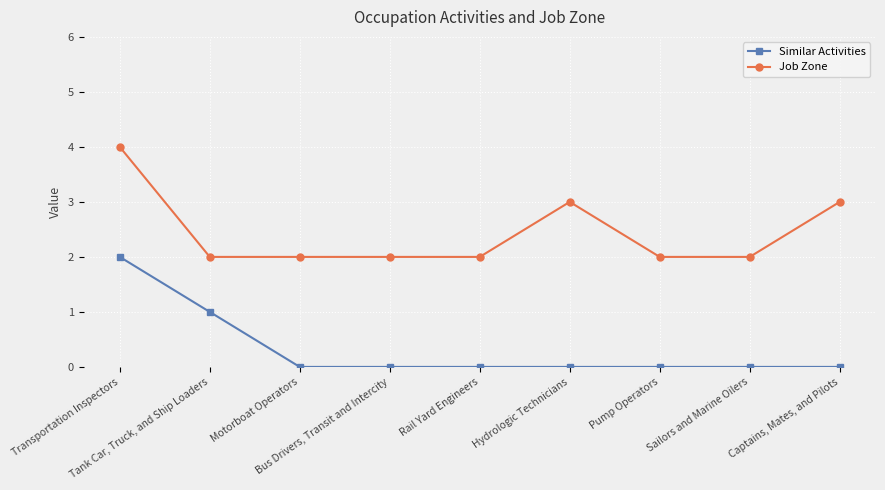

Which series has the largest total across all categories?

Job Zone